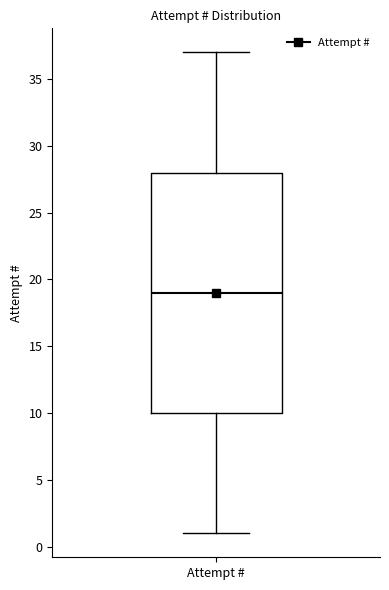

Transcribe this box plot: give where the median line is, the range the box spans, and where the two whiskers end, as read against the y-axis. The values are not printed on the chart, so give them approximately, as read against the axis.

median 19, box 10 to 28, whiskers 1 to 37